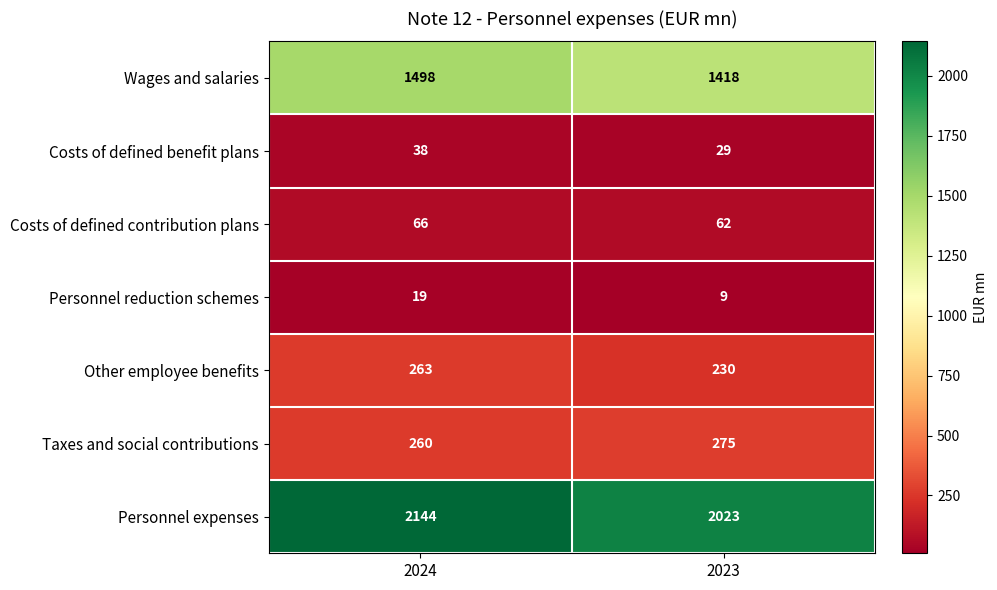

What is the difference between the maximum and minimum values in the Taxes and social contributions series?

15